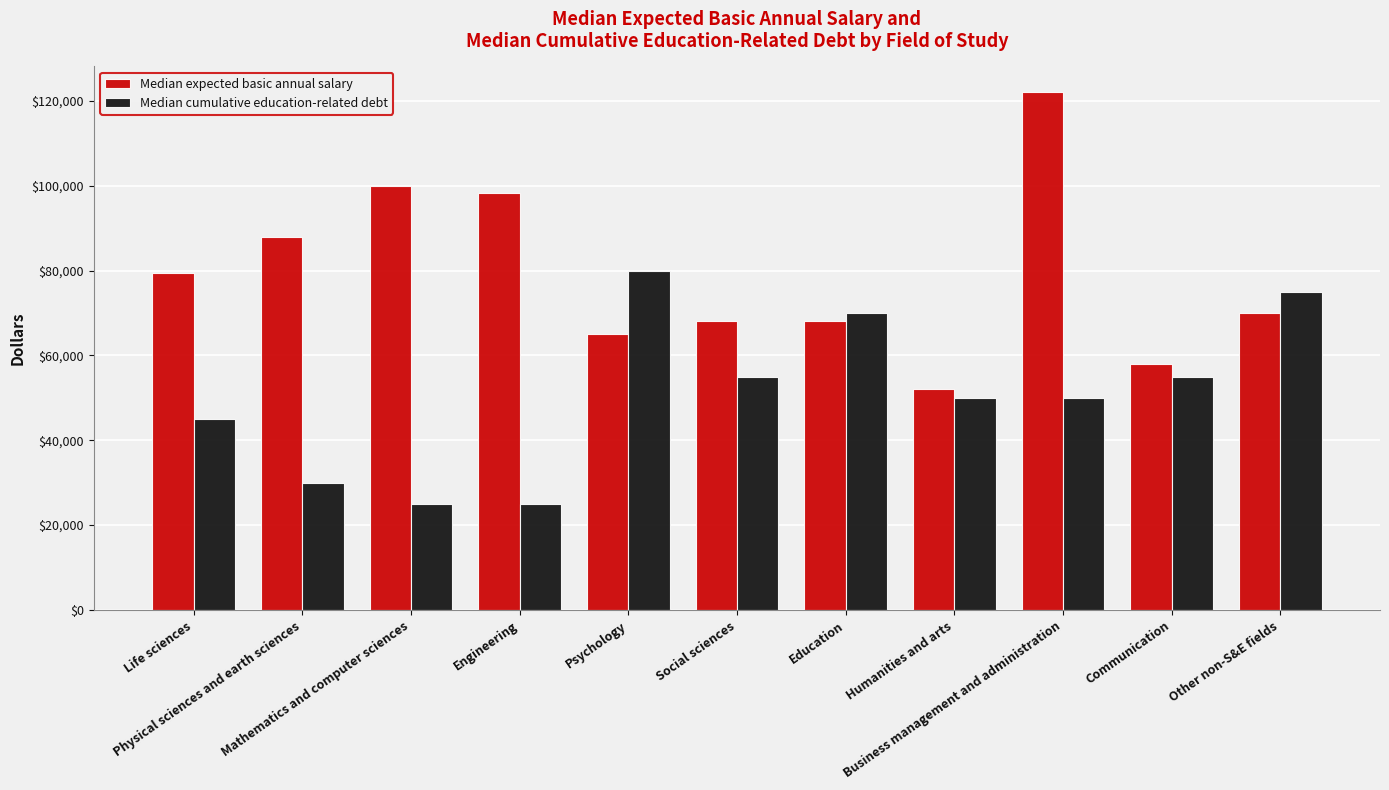

What is the label of the 1st bar from the right?

Other non-S&E fields